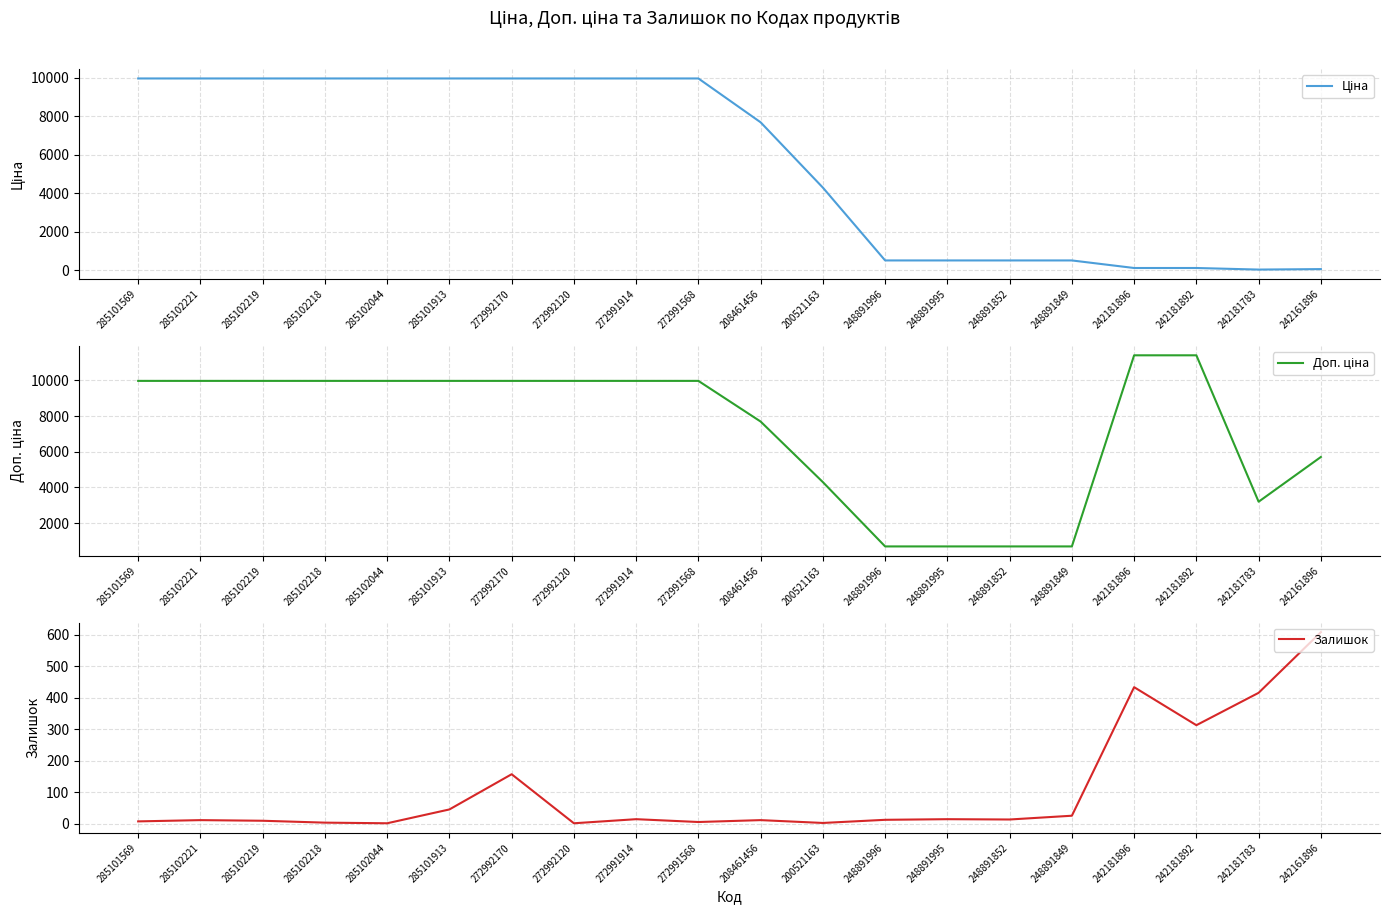

True or false: Доп. ціна and Ціна cross at least once.

True